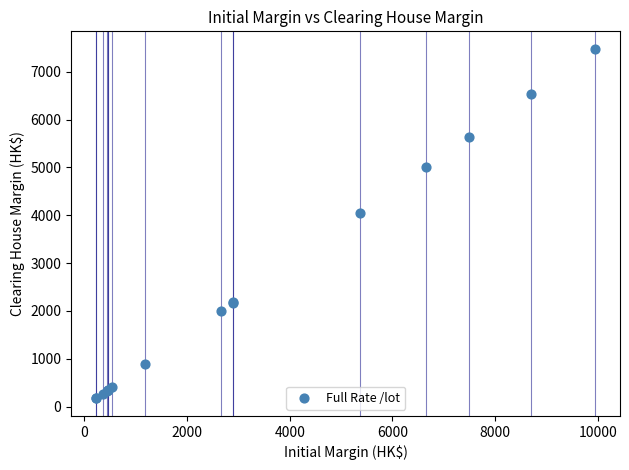

What Y value in the scatter plot is closest to 3825?

4040